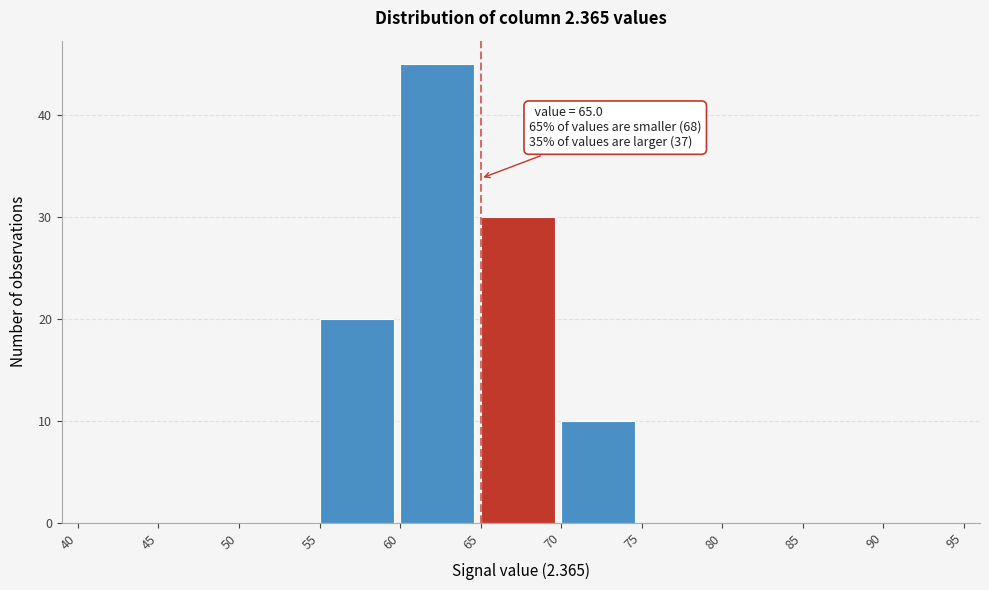

Which range on the x-axis has the tallest bar?

60 to 65